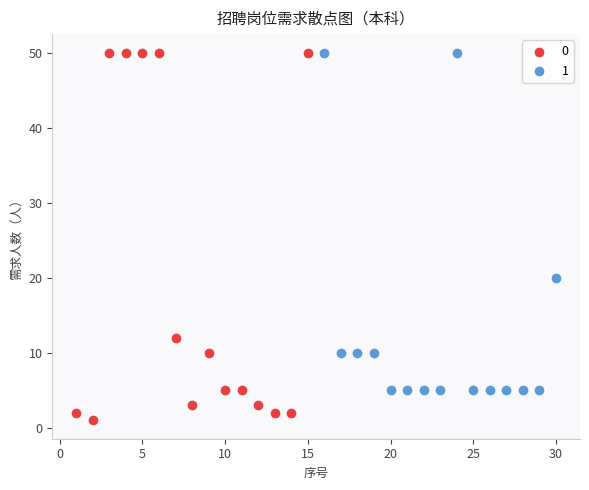

What are all the series names shown in the legend?

0, 1